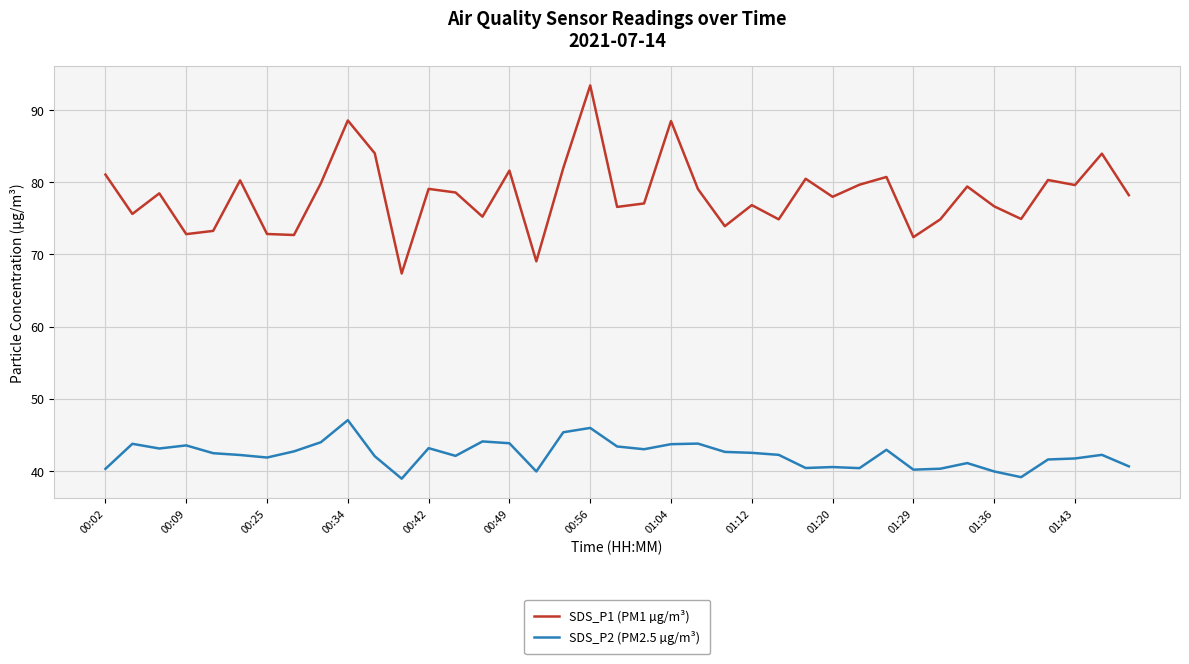

Which series has the widest spread of values?

SDS_P1 (PM1 µg/m³)